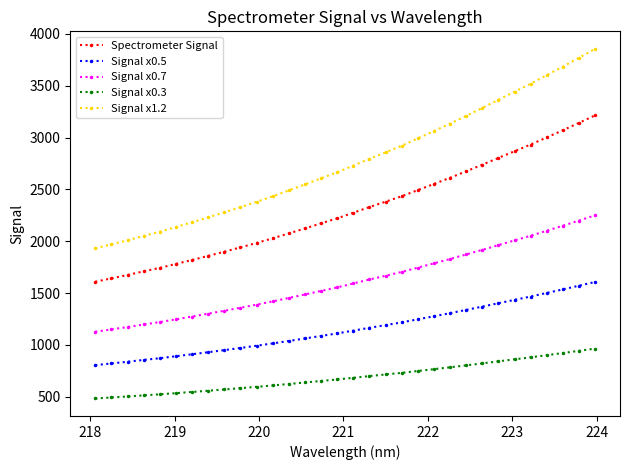

What are all the series names shown in the legend?

Spectrometer Signal, Signal x0.5, Signal x0.7, Signal x0.3, Signal x1.2